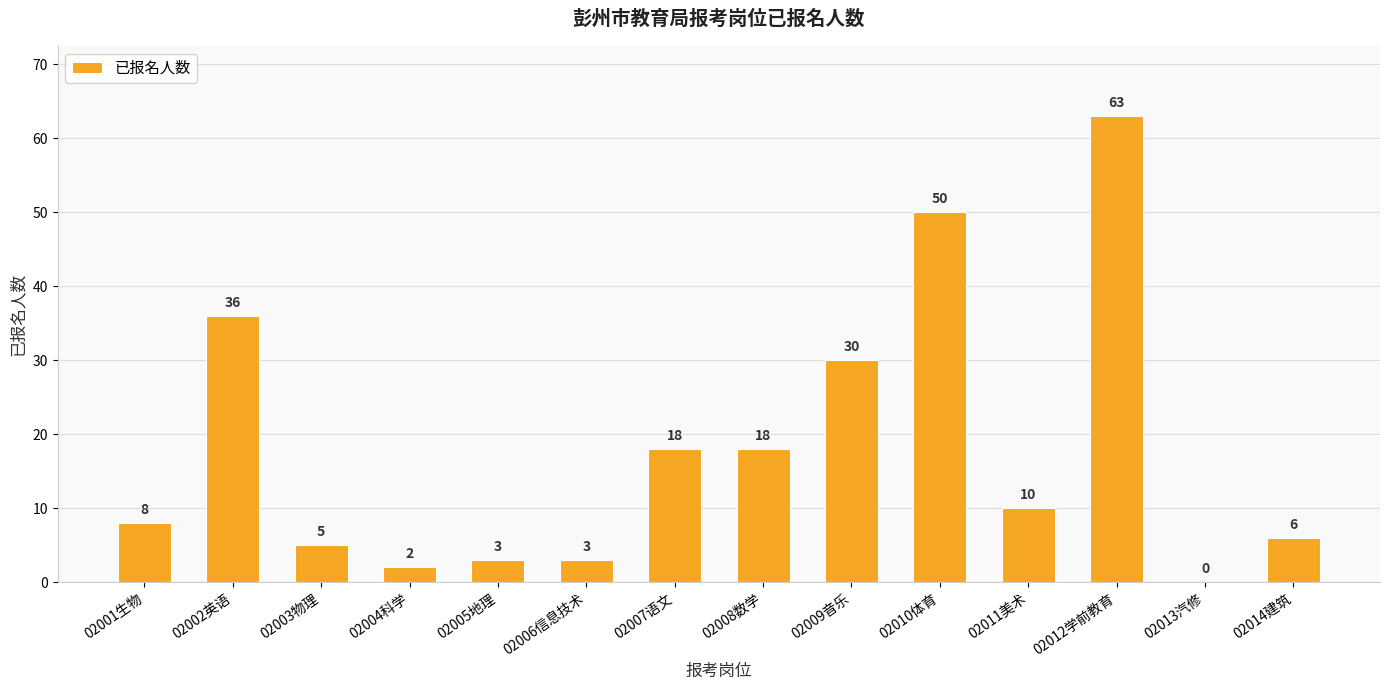

How many positive values are there?

13